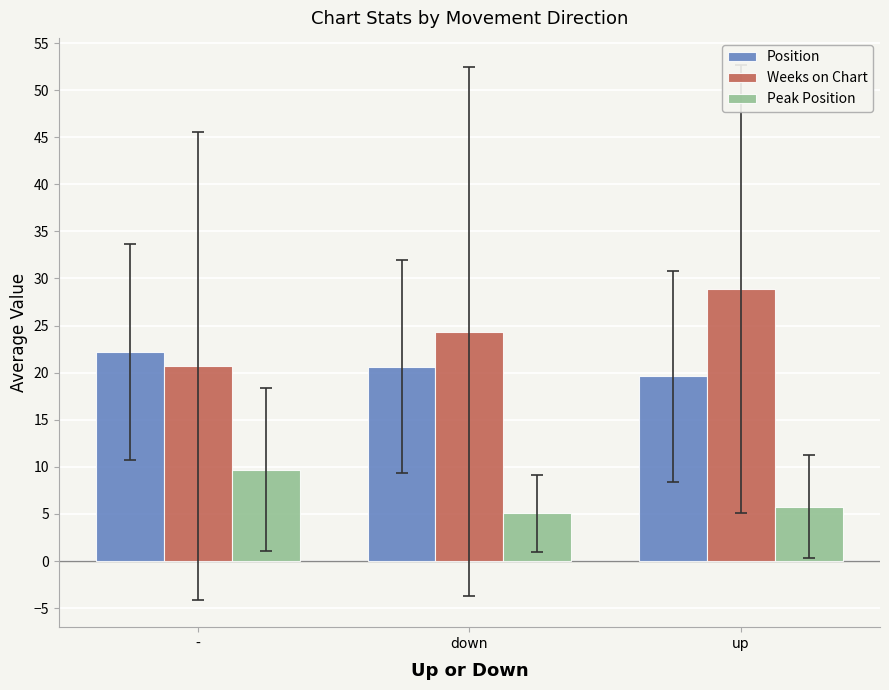

Reading right to left, transcribe all the data shown in this chart.

Position: 19.6	20.6	22.2
Weeks on Chart: 28.9	24.4	20.7
Peak Position: 5.8	5.1	9.7